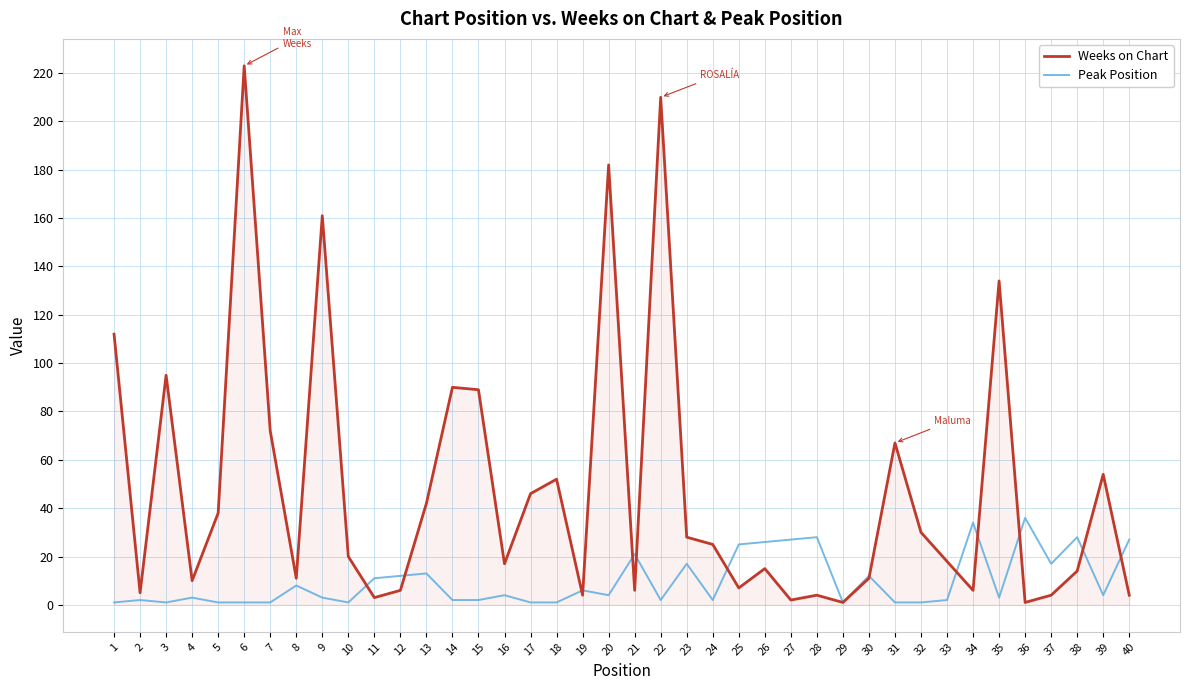

Which series has the largest total across all categories?

Weeks on Chart